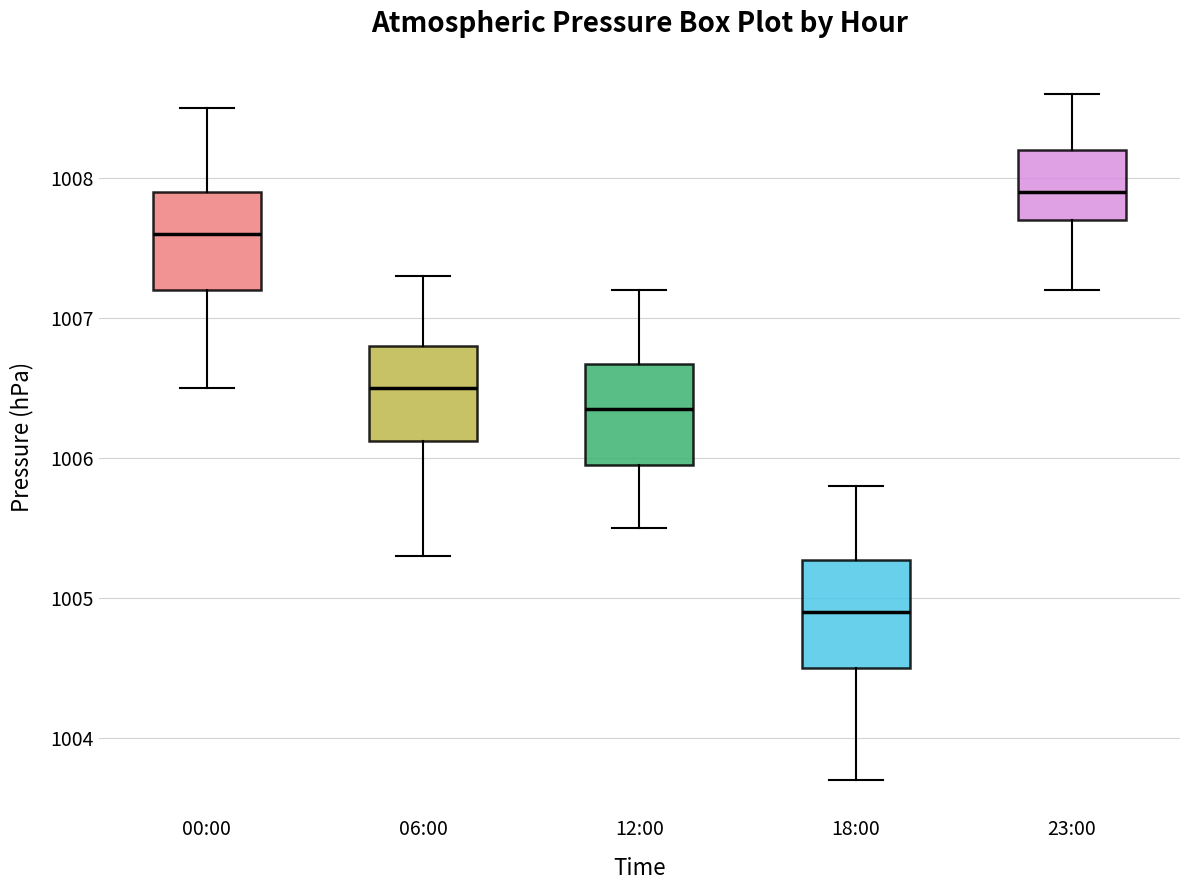

Reading left to right, read every box against the y-axis: the position of its median line, the range the box covers, and the ends of its whiskers. The values are not printed on the chart, so give them approximately, as read against the axis.

00:00: median 1007.6, box 1007.2 to 1007.9, whiskers 1006.5 to 1008.5
06:00: median 1006.5, box 1006.1 to 1006.8, whiskers 1005.3 to 1007.3
12:00: median 1006.4, box 1006.0 to 1006.7, whiskers 1005.5 to 1007.2
18:00: median 1004.9, box 1004.5 to 1005.3, whiskers 1003.7 to 1005.8
23:00: median 1007.9, box 1007.7 to 1008.2, whiskers 1007.2 to 1008.6